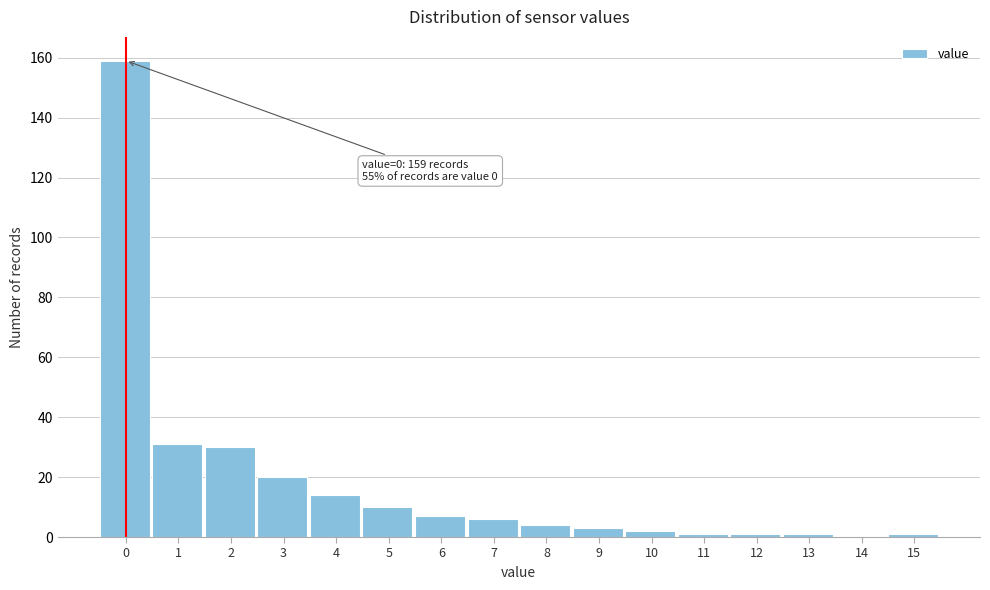

Reading left to right, list all the values displayed in this chart.

0=159	1=31	2=30	3=20	4=14	5=10	6=7	7=6	8=4	9=3	10=2	11=1	12=1	13=1	14=0	15=1